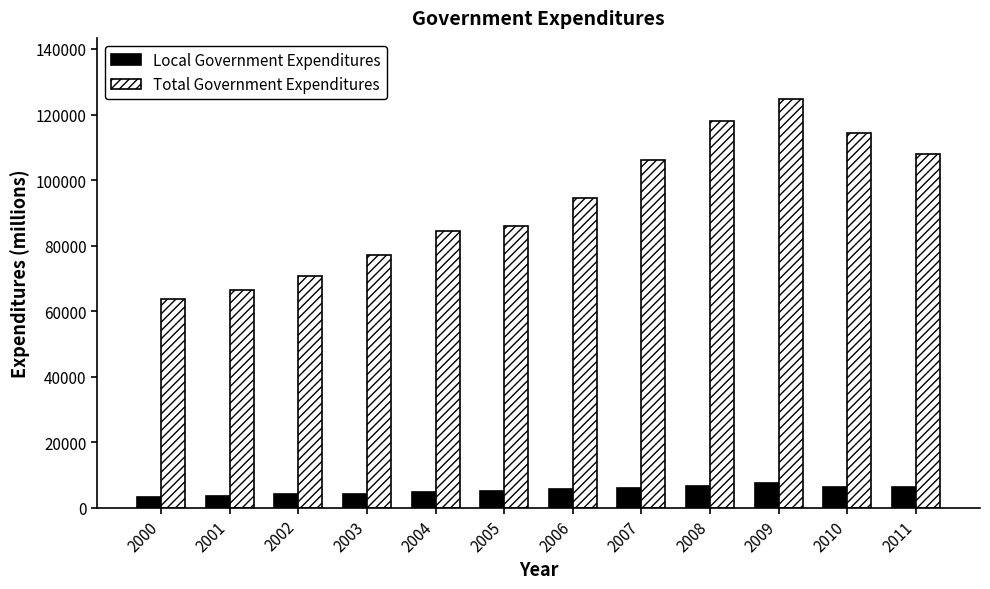

Which series has the widest spread of values?

Total Government Expenditures